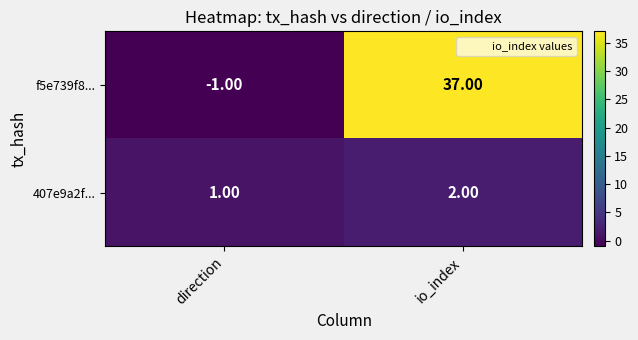

Where is f5e739f8... nearest to the value 18?

direction